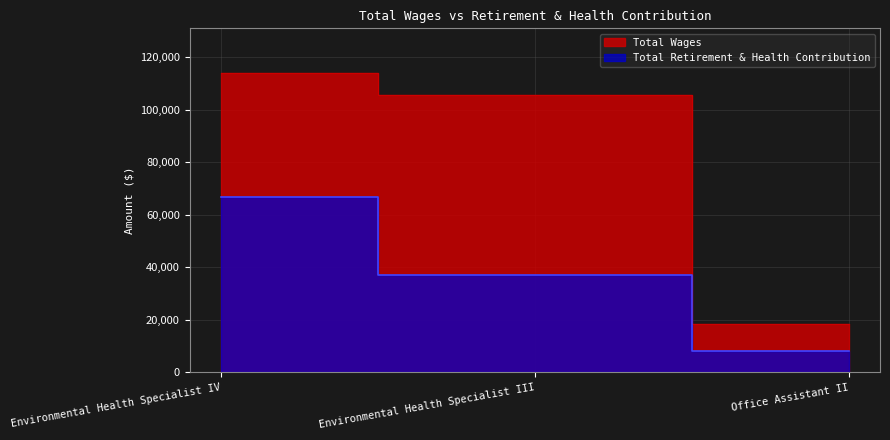

What is the difference between the maximum and second lowest values in the Total Retirement & Health Contribution series?

29483